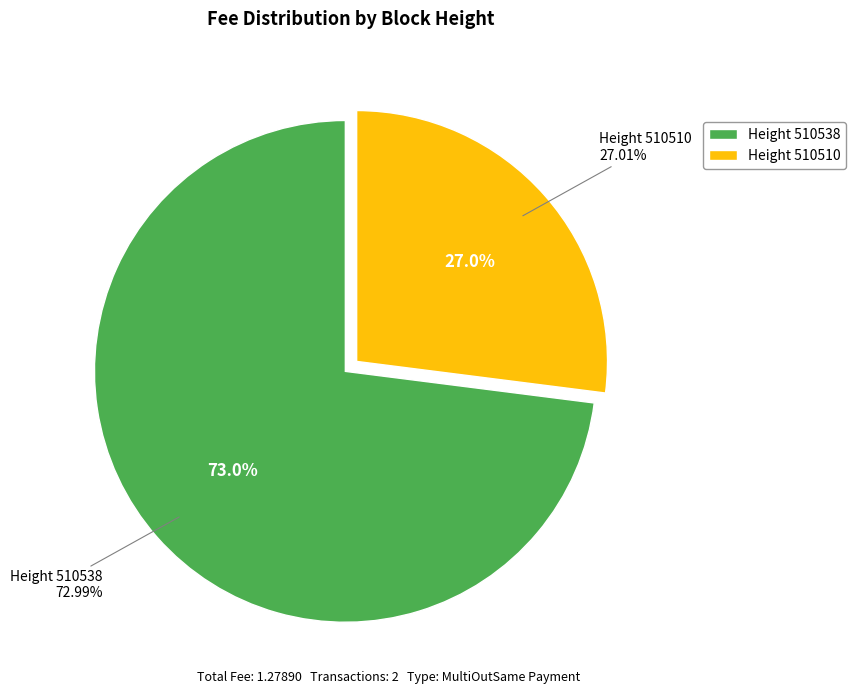

How much of the chart is everything except 510510?

73.0%